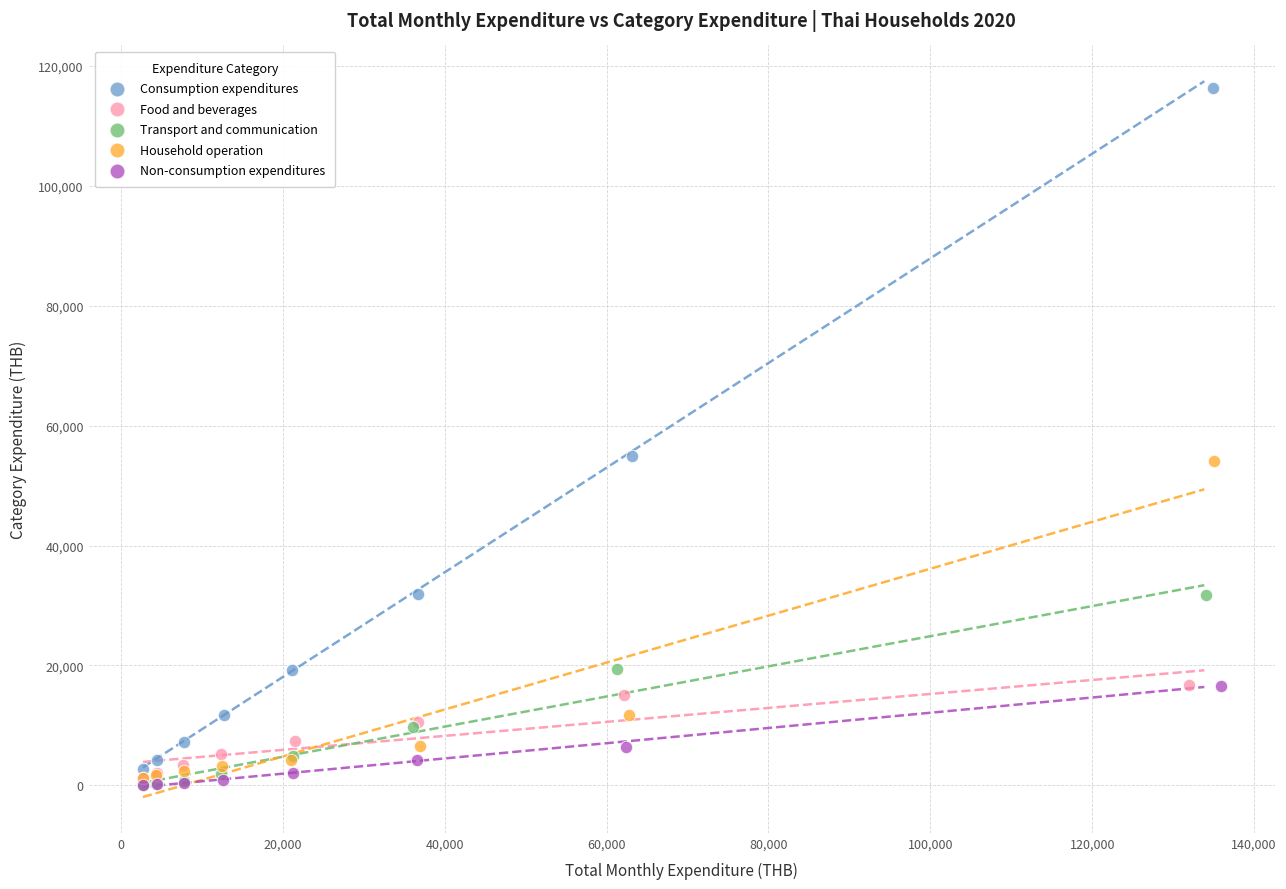

Which series has the largest Y range (max minus min)?

Consumption expenditures